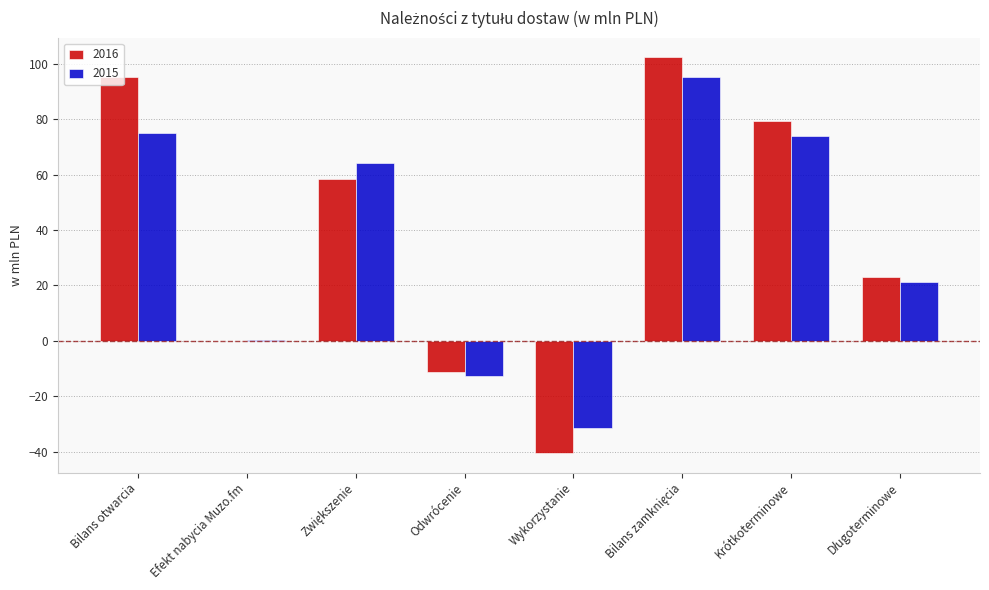

Which series changed the most between Bilans otwarcia and Odwrócenie?

2016